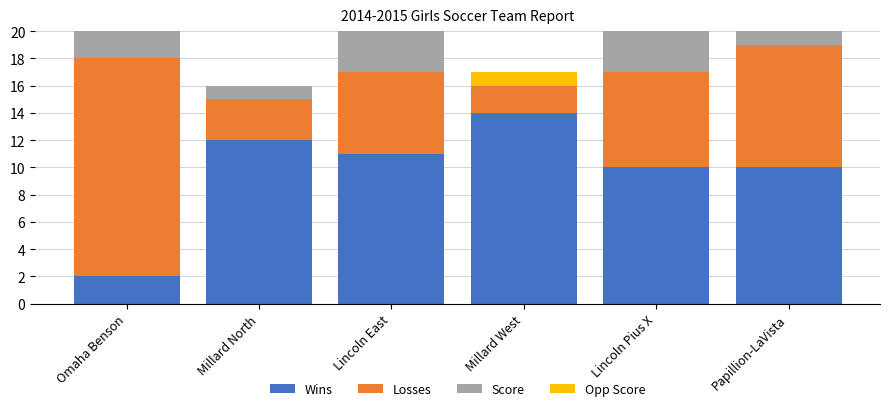

List the series in order of their peak value, lowest first.

Opp Score, Wins, Score, Losses